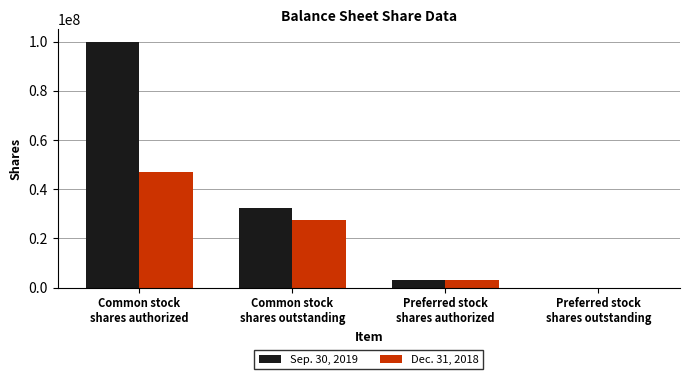

Which series has the largest total across all categories?

Sep. 30, 2019